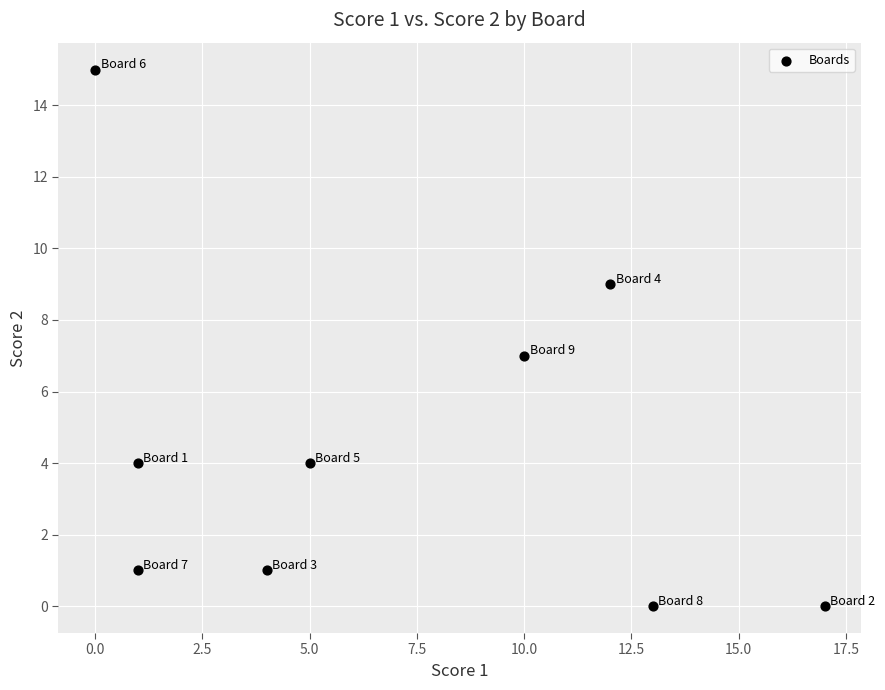

What is the average X value?

7